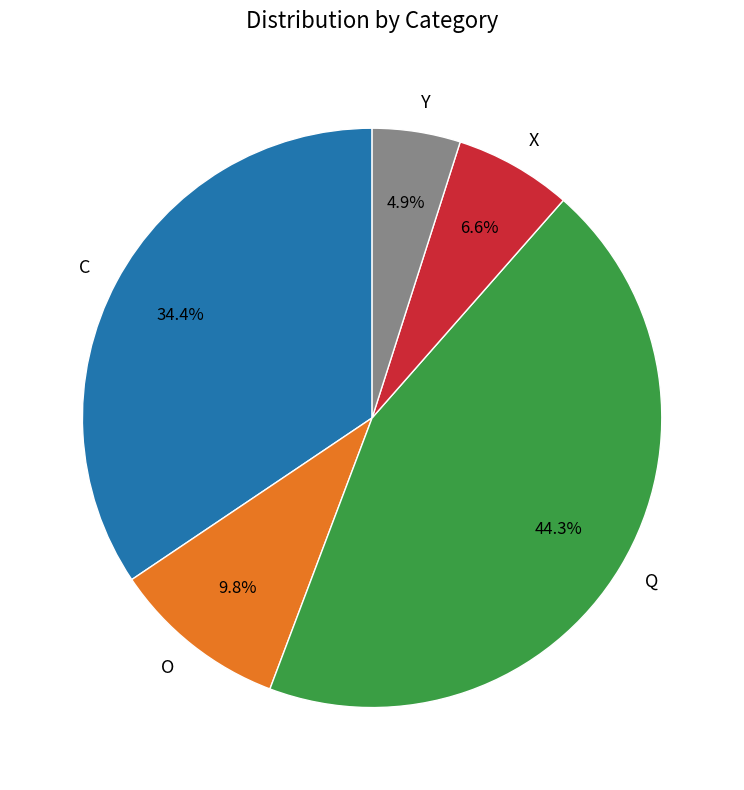

Is there any slice that represents more than half of the pie?

No